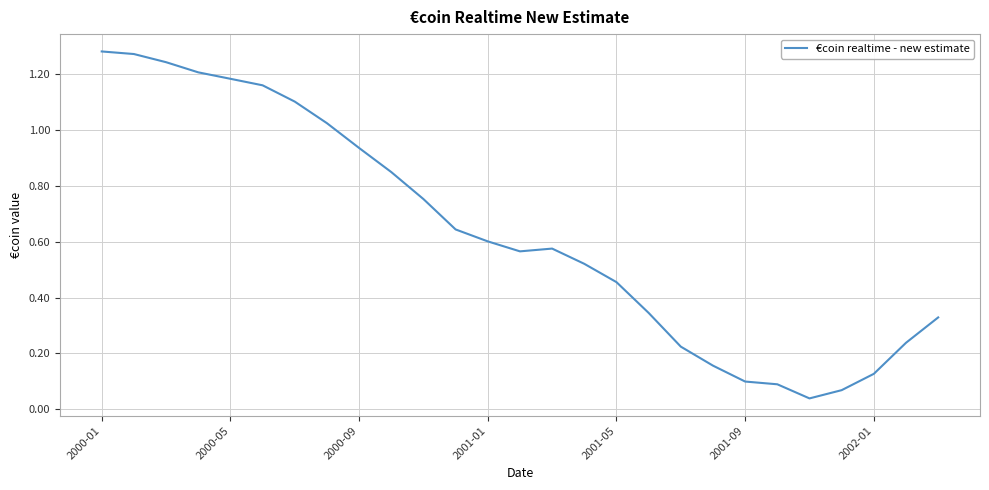

How many lines are shown in the chart?

1